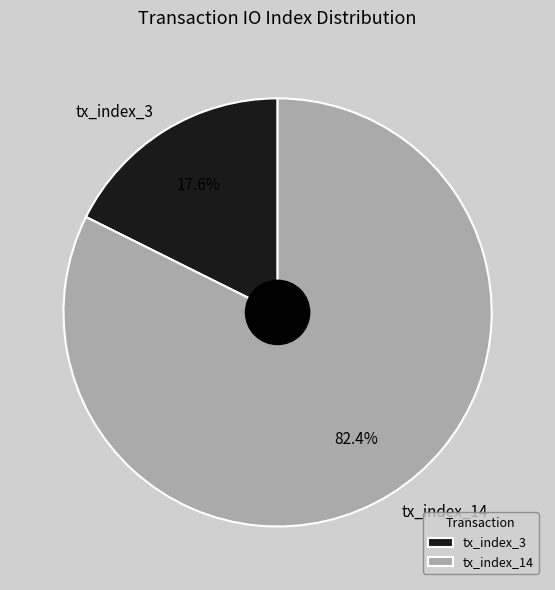

Is the sum of tx_index_3 and tx_index_14 greater than half?

Yes